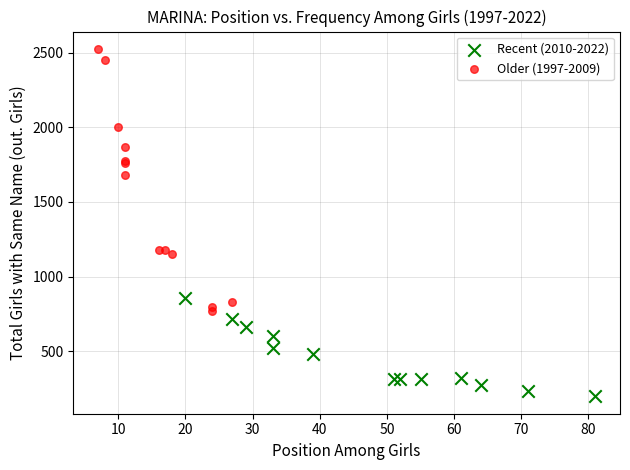

Which series reaches the maximum Y coordinate?

Older (1997-2009)